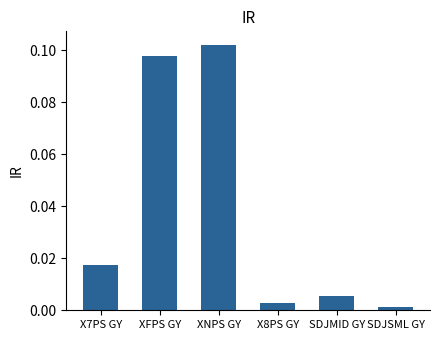

Which label corresponds to the smallest value in the chart?

SDJSML GY